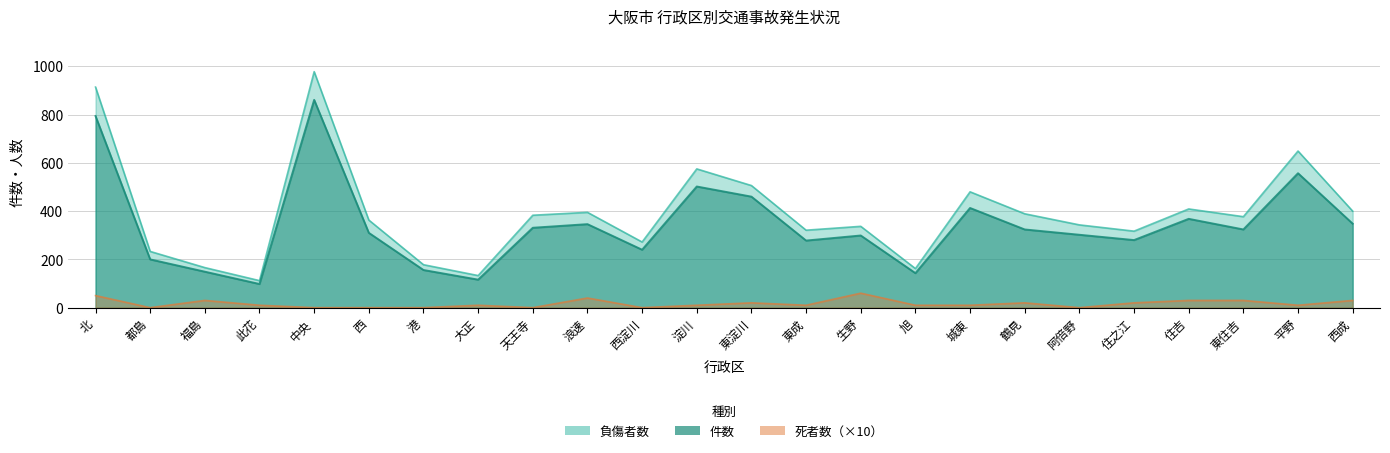

Reading left to right, extract all data points from this chart.

負傷者数: 北=914	都島=233	福島=166	此花=112	中央=978	西=363	港=178	大正=133	天王寺=383	浪速=395	西淀川=272	淀川=575	東淀川=506	東成=321	生野=337	旭=162	城東=480	鶴見=389	阿倍野=343	住之江=317	住吉=409	東住吉=377	平野=649	西成=400
件数: 北=794	都島=200	福島=149	此花=98	中央=861	西=310	港=156	大正=116	天王寺=331	浪速=346	西淀川=240	淀川=502	東淀川=460	東成=278	生野=299	旭=143	城東=413	鶴見=324	阿倍野=302	住之江=280	住吉=368	東住吉=324	平野=557	西成=348
死者数: 北=50	都島=0	福島=30	此花=10	中央=0	西=0	港=0	大正=10	天王寺=0	浪速=40	西淀川=0	淀川=10	東淀川=20	東成=10	生野=60	旭=10	城東=10	鶴見=20	阿倍野=0	住之江=20	住吉=30	東住吉=30	平野=10	西成=30